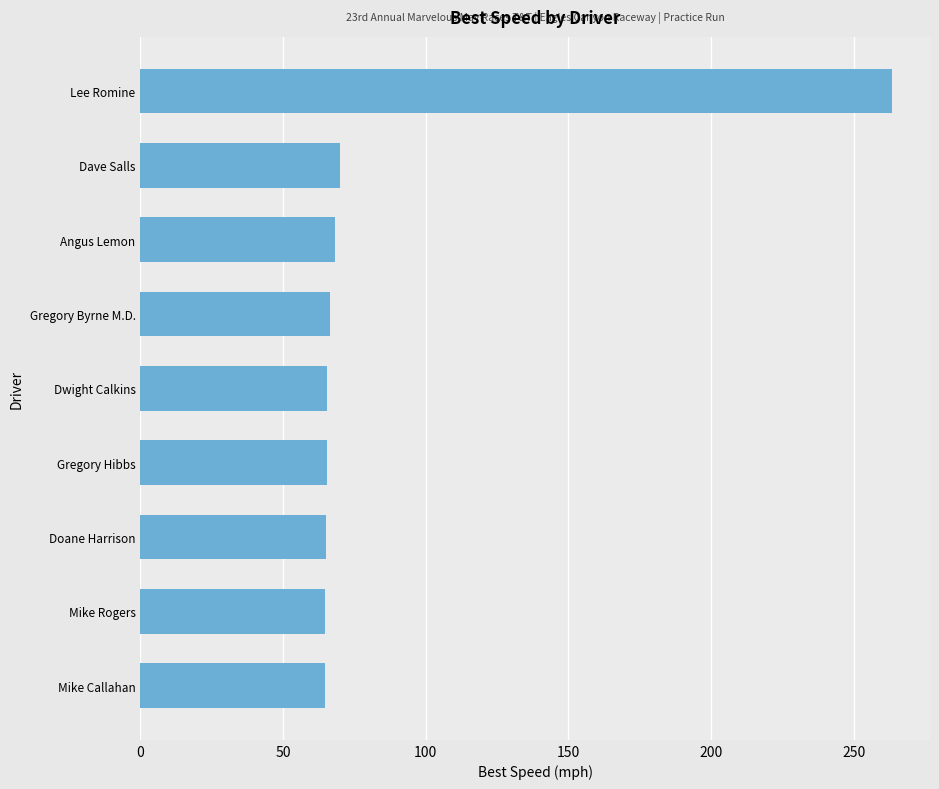

What is the smallest value displayed?

64.6